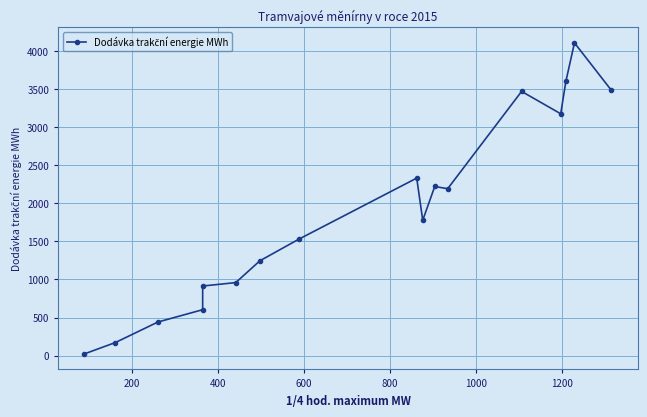

What is the difference between the second highest and minimum values?

3577.4